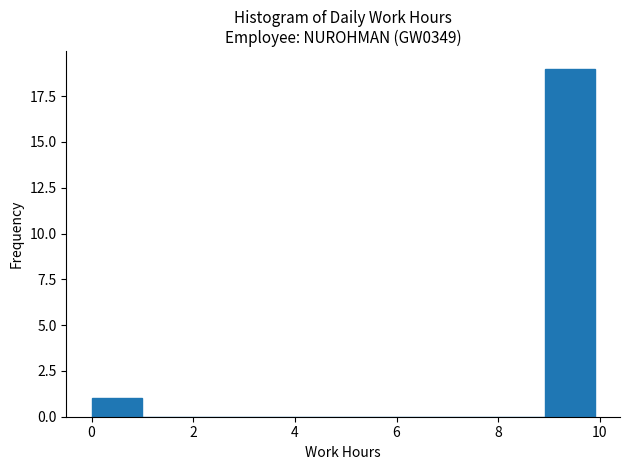

Reading left to right, transcribe this chart: for each bar, give the range it covers on the x-axis and its height. Neither the bar edges nor the heights are printed on the chart, so give them approximately, as read against the axes.

0 to 1: 1
1 to 2: 0
2 to 3: 0
3 to 4: 0
4 to 5: 0
5 to 6: 0
6 to 7: 0
7 to 8: 0
8 to 9: 0
9 to 10: 19